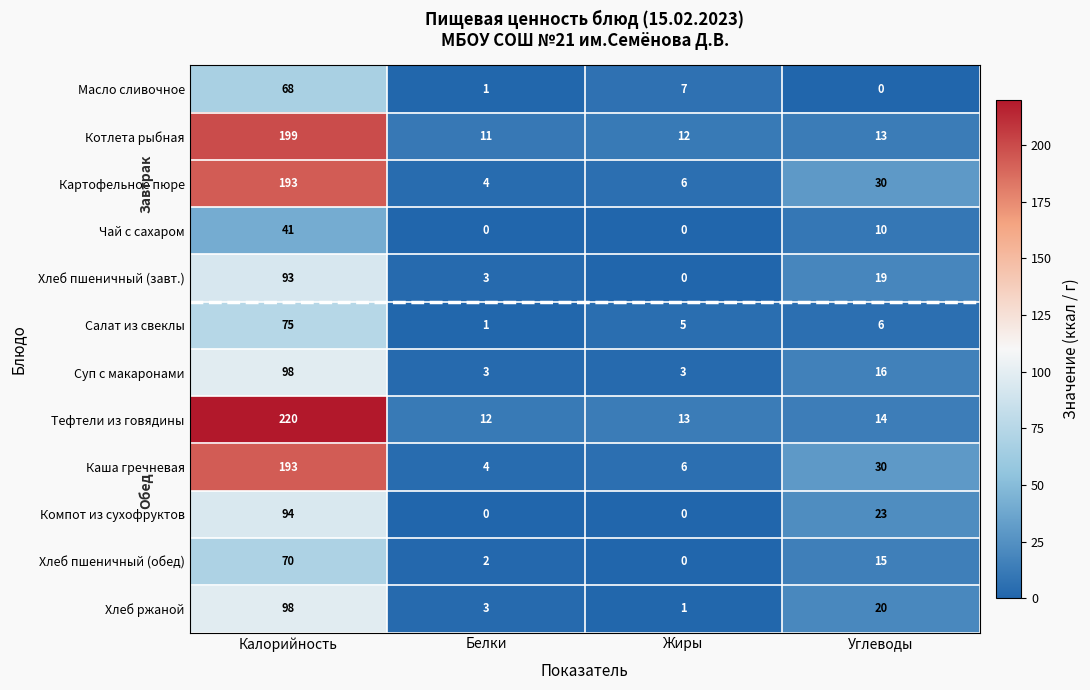

True or false: Хлеб пшеничный (завт.) has a value of 11 at Углеводы.

False